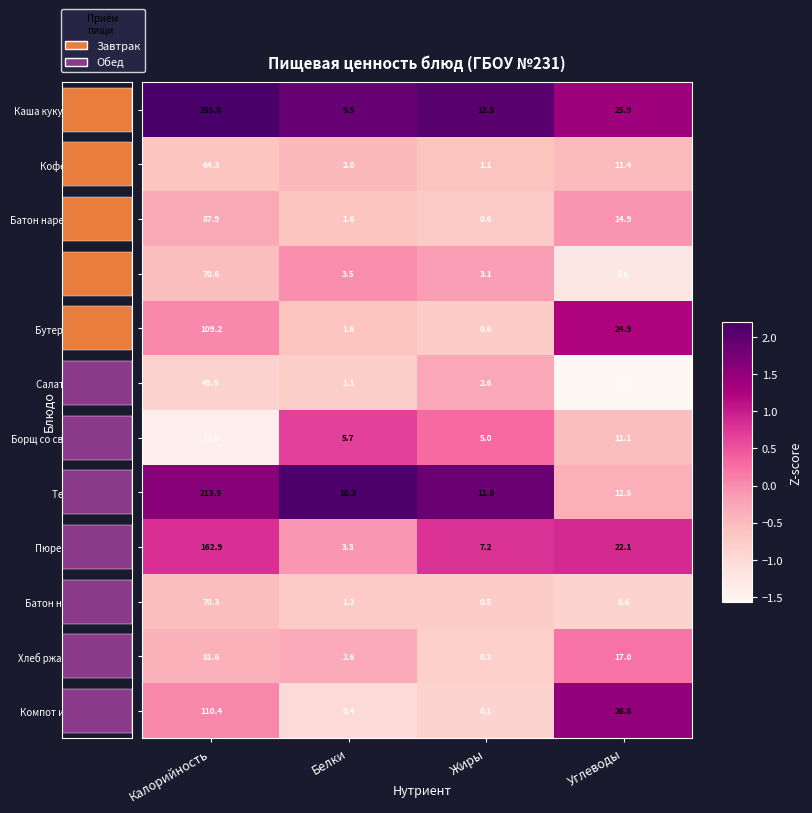

What is the approximate value of Кофейный напиток at Жиры?

1.1